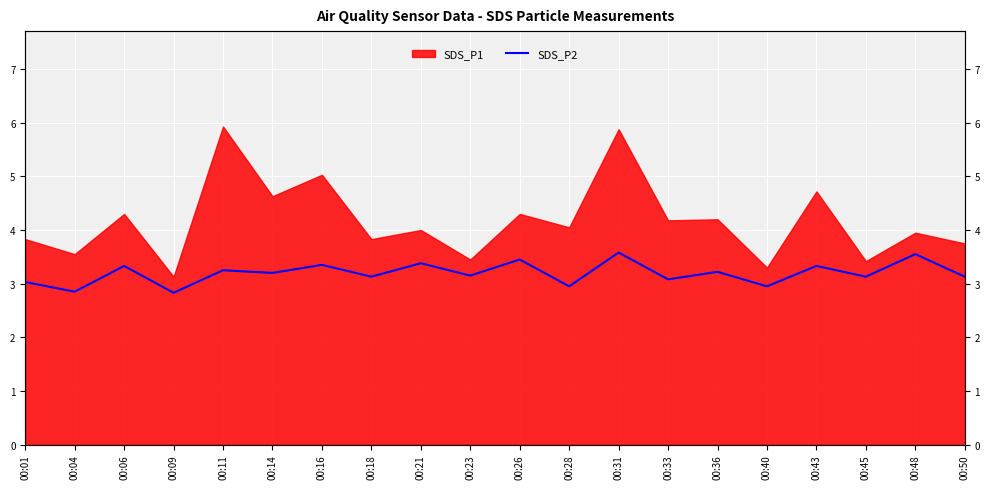

What is the minimum value shown in the chart?

2.8